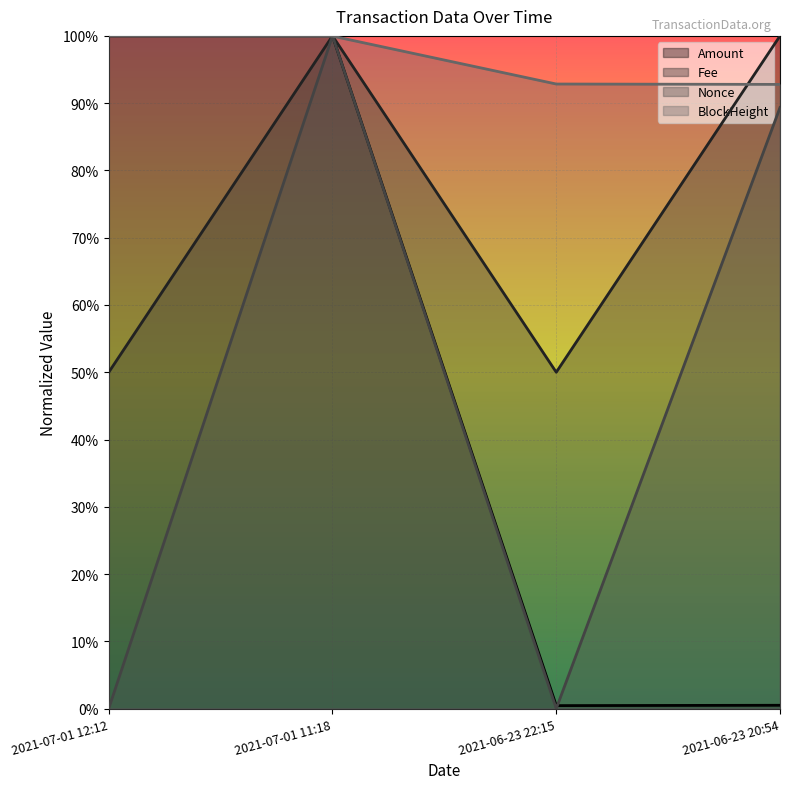

At which label is BlockHeight closest to 0?

2021-06-23 20:54